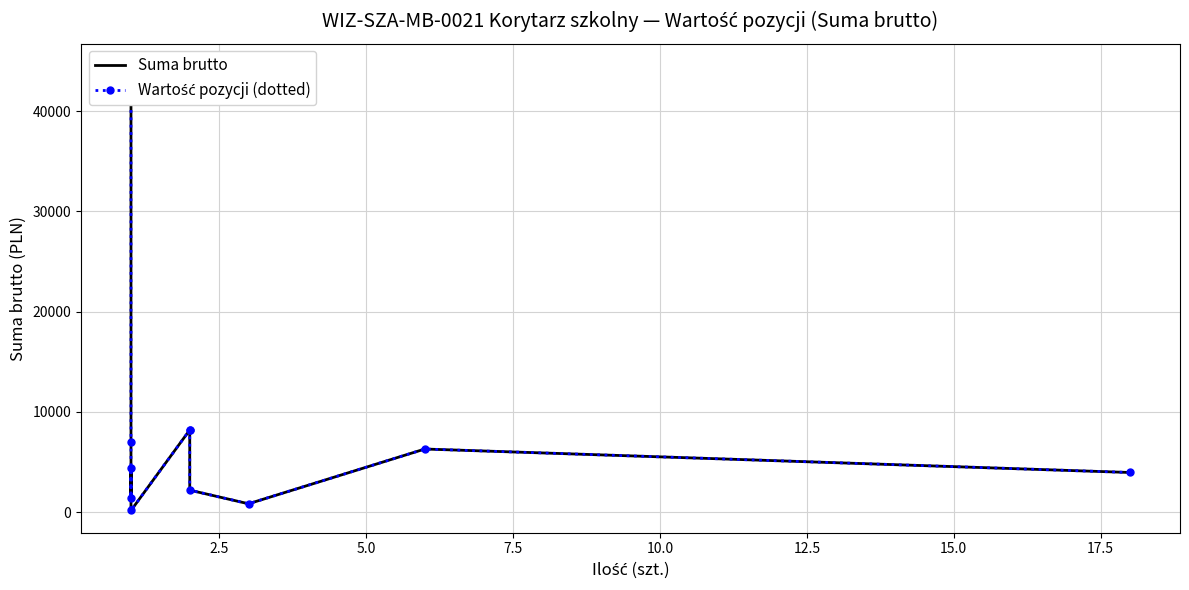

Does the chart have visible grid lines?

Yes